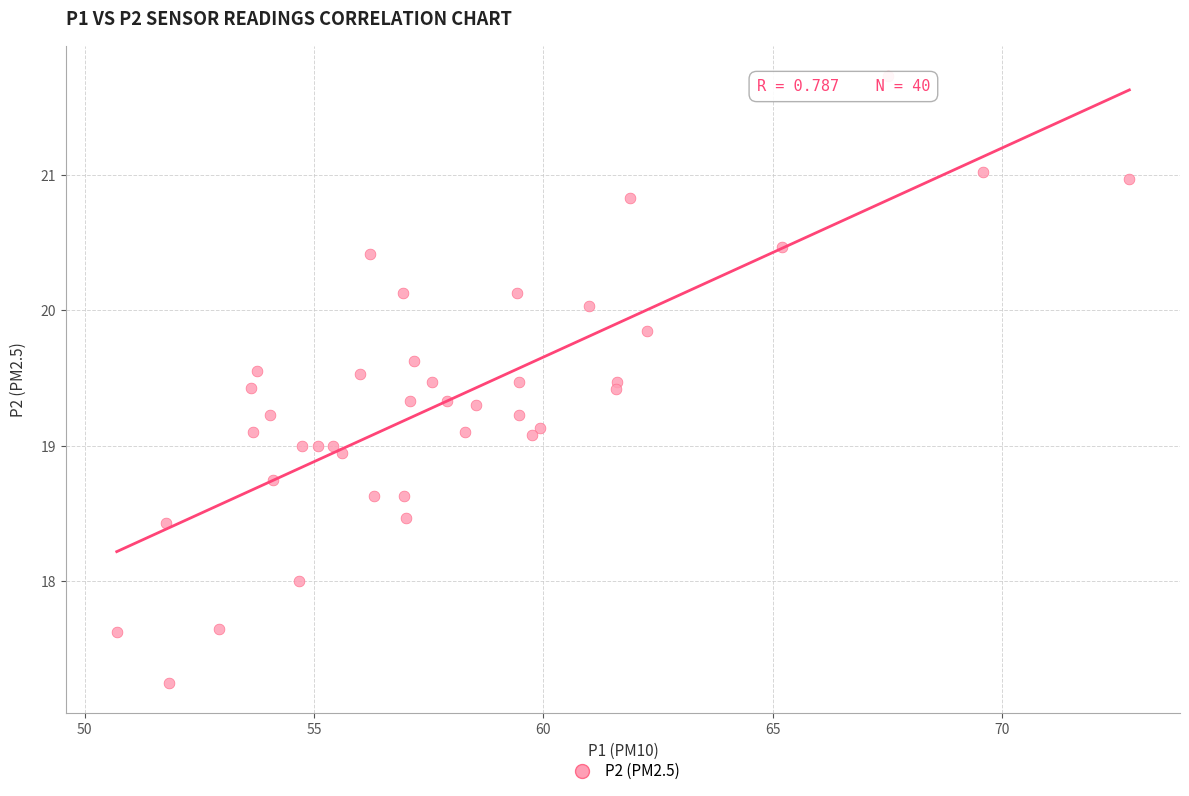

What is the range of Y values (max minus min)?

4.5